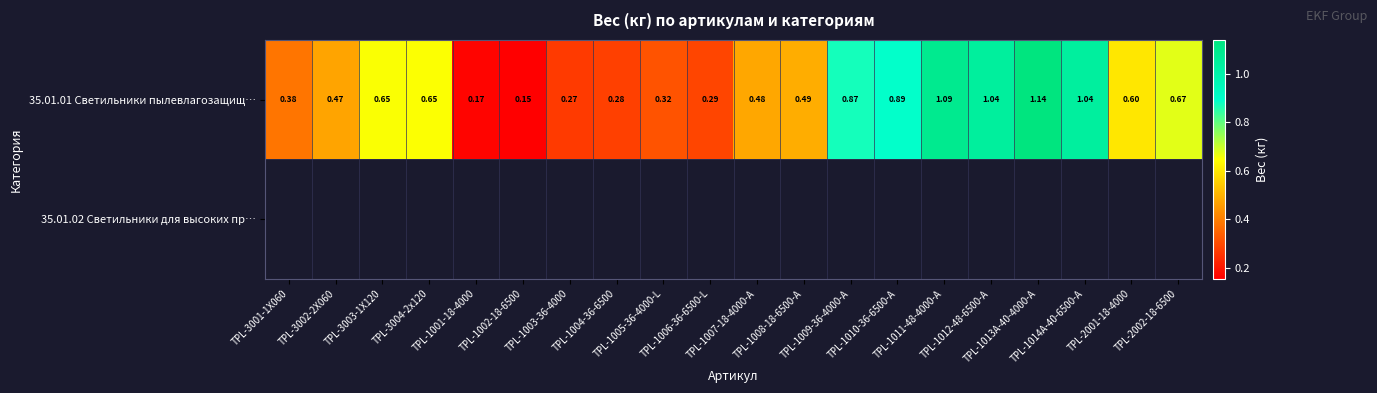

What is the difference between the second highest and second lowest values in the 35.01.01 Светильники пылевлагозащищ… series?

0.9